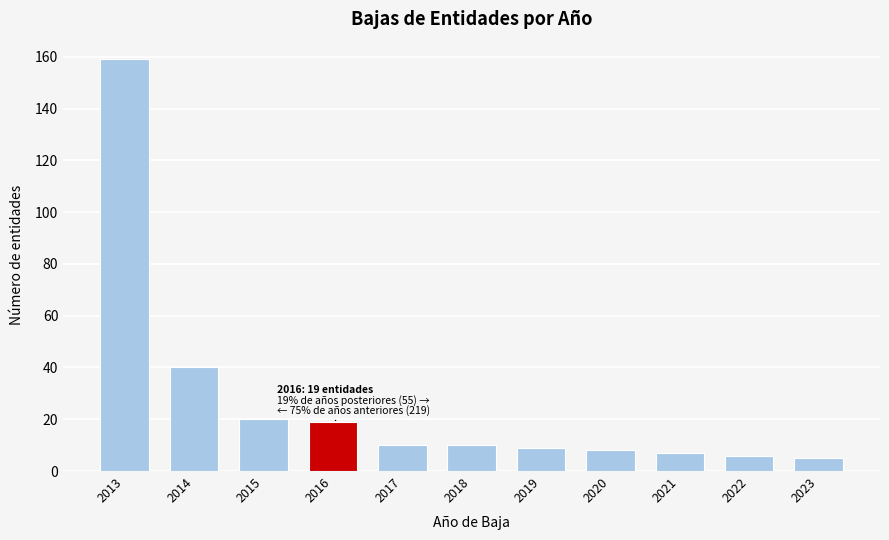

Reading right to left, what are all the values shown in this chart?

5	6	7	8	9	10	10	19	20	40	159